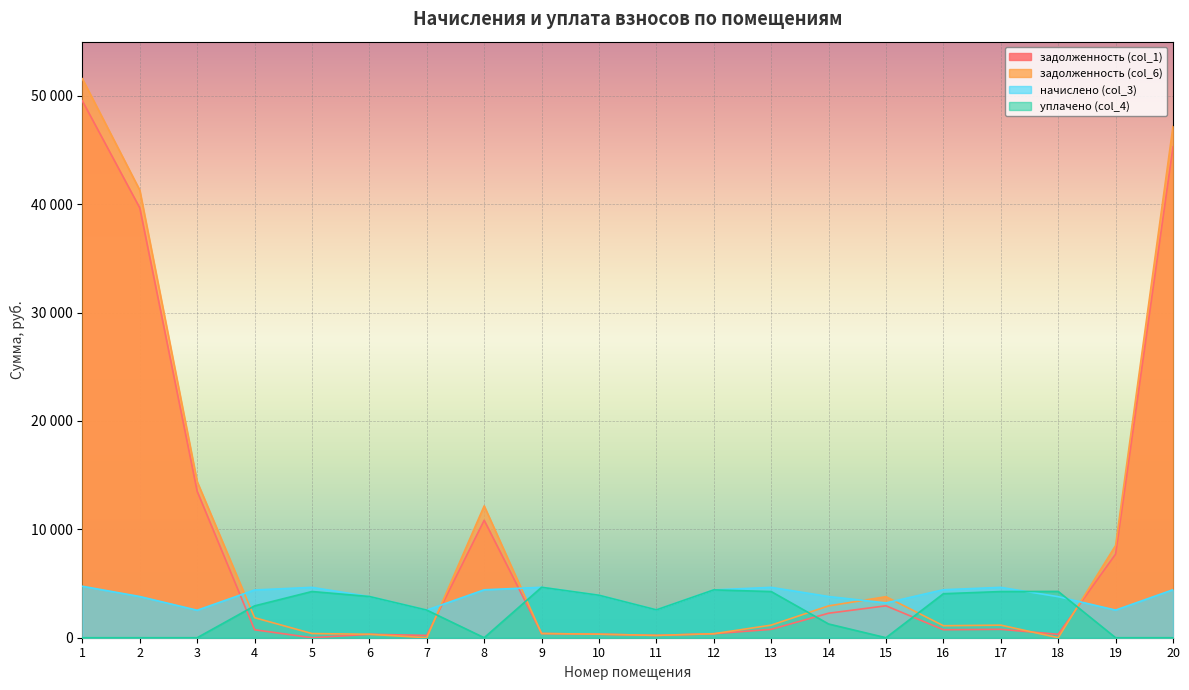

At which label does уплачено (col_4) first exceed 2937?

4